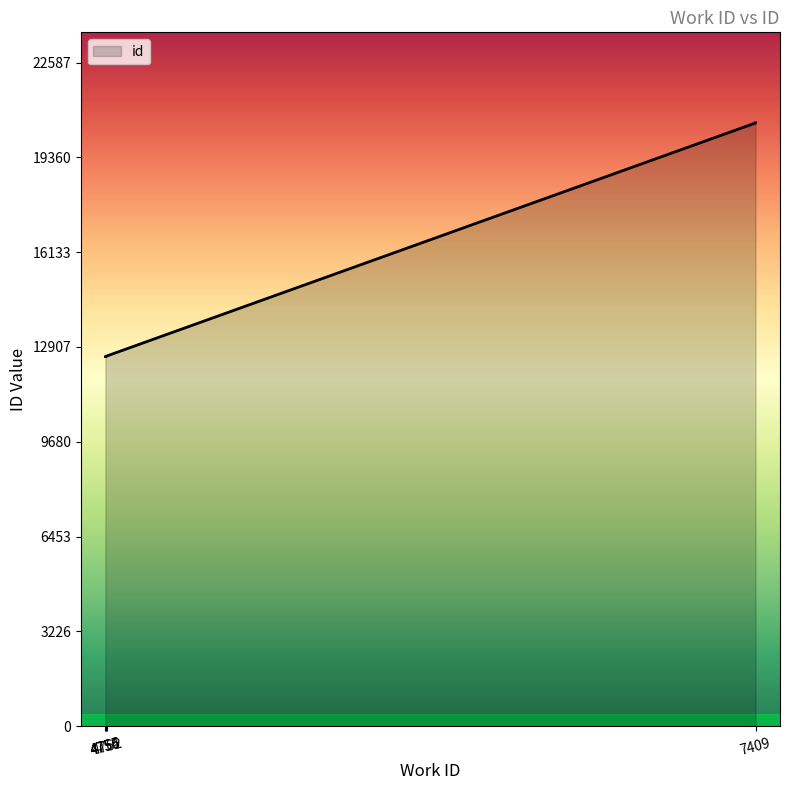

At which label does the data first exceed 20530?

7409